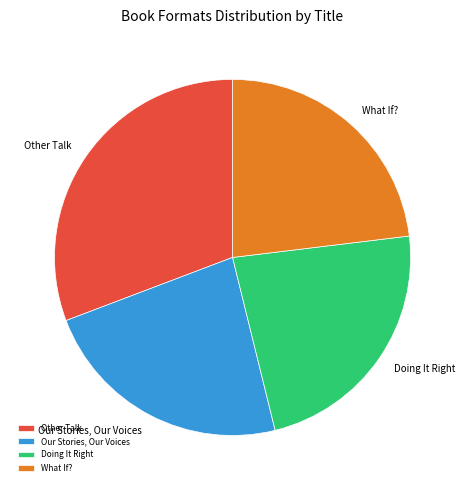

Is there a majority slice in this chart?

No